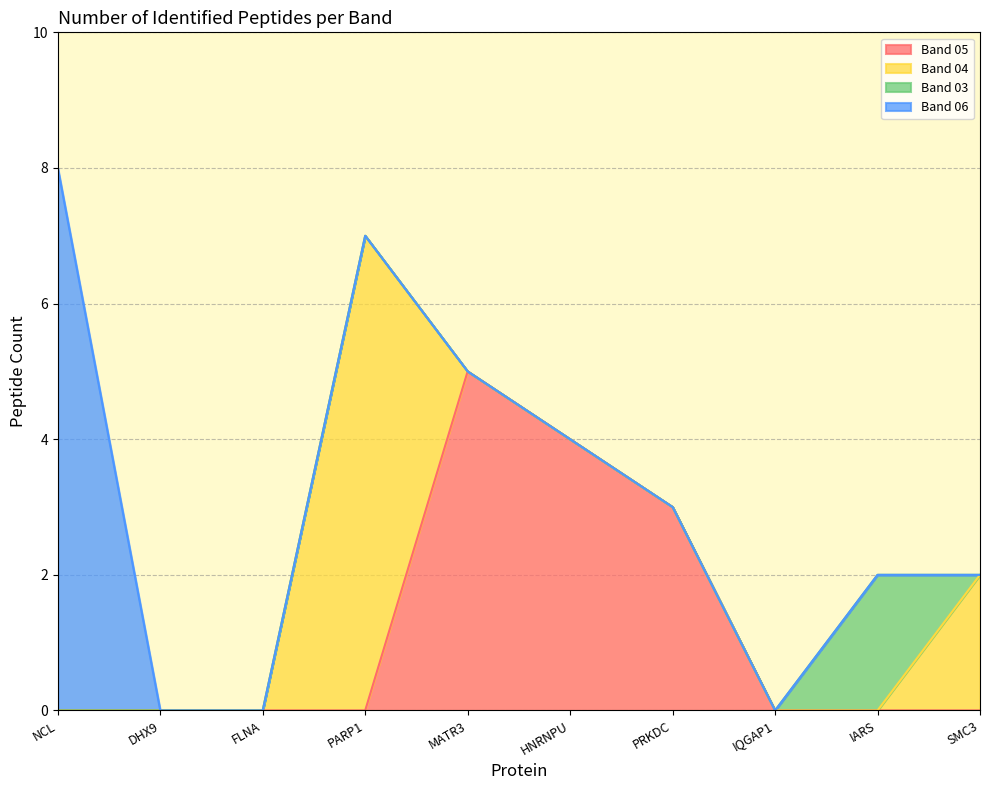

How many positive values does the Band 05 series have?

3